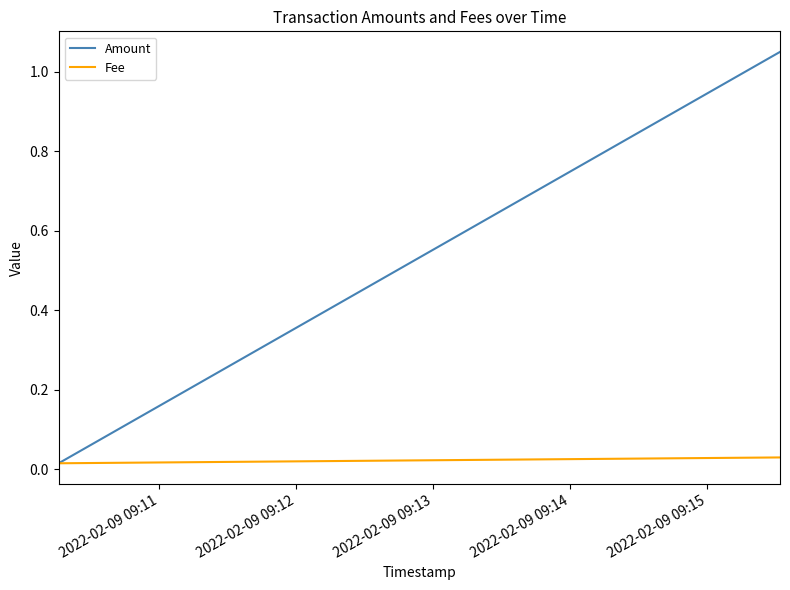

The value of Amount at 2022-02-09 09:12 is 0.3. True or false?

False